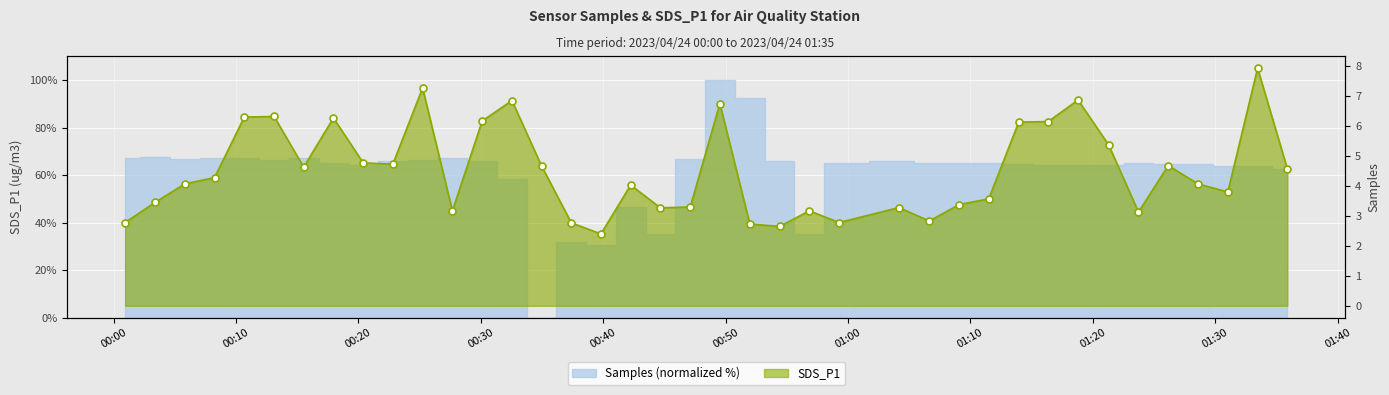

How many points are lower than both their immediate neighbors (excluding endpoints)?

10